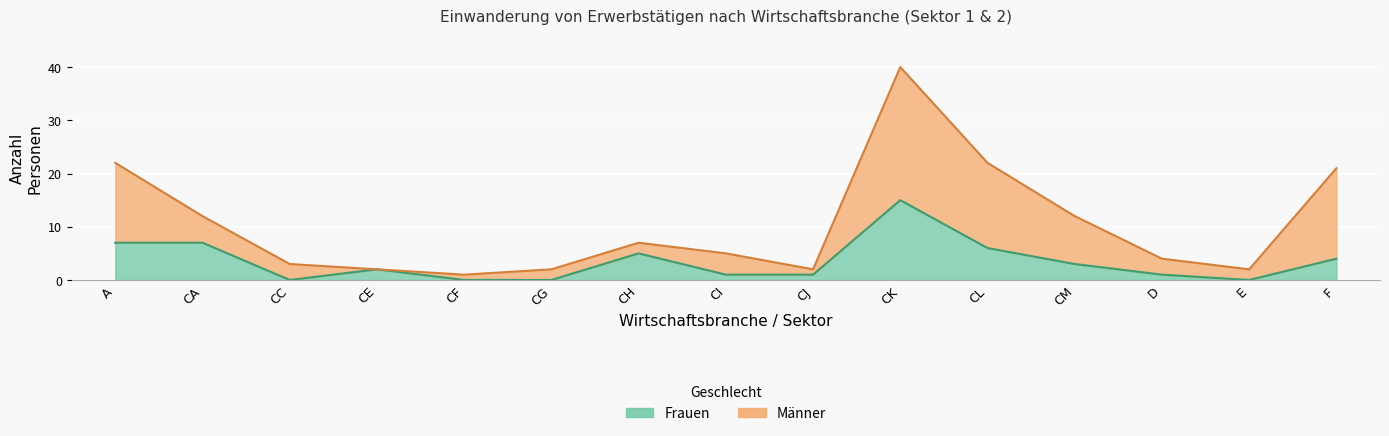

Is it true that the value at CK is 15?

True